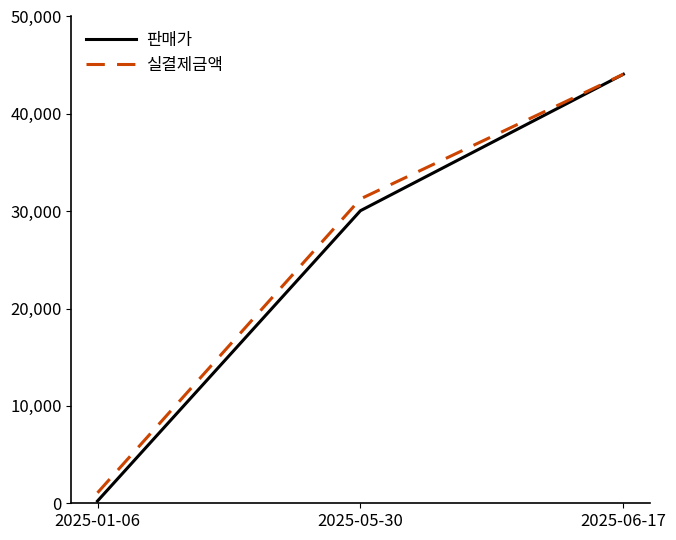

List the labels in order of 실결제금액 value, largest first.

2025-06-17, 2025-05-30, 2025-01-06